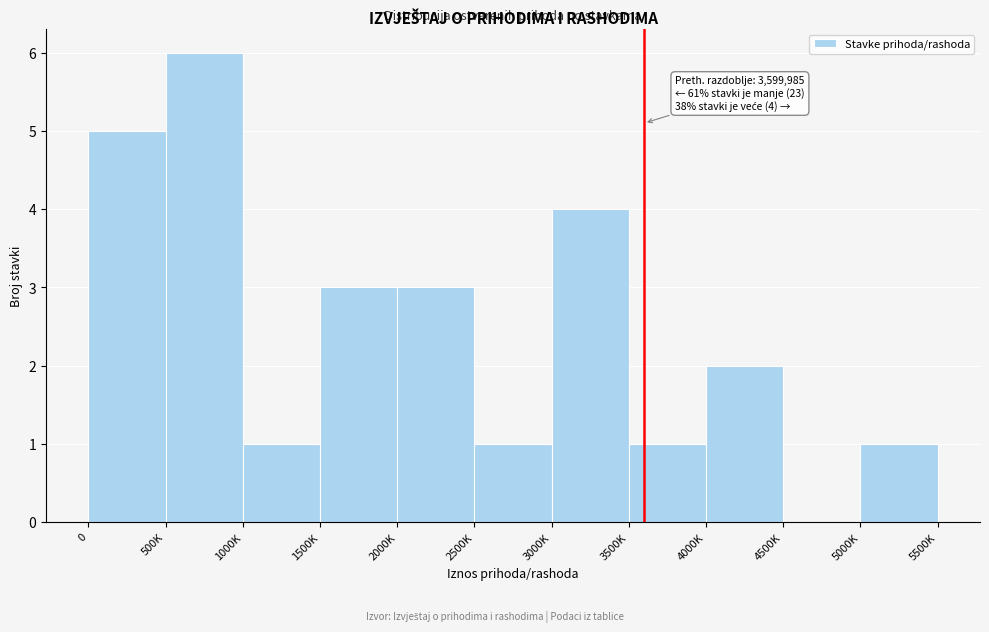

Reading left to right, list all the values displayed in this chart.

0=5	500K=6	1000K=1	1500K=3	2000K=3	2500K=1	3000K=4	3500K=1	4000K=2	4500K=0	5000K=1